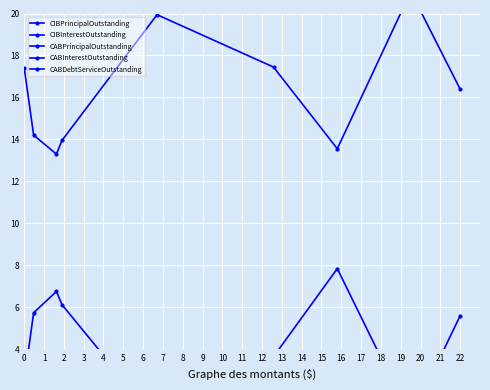

How many categories are shown in the chart?

9